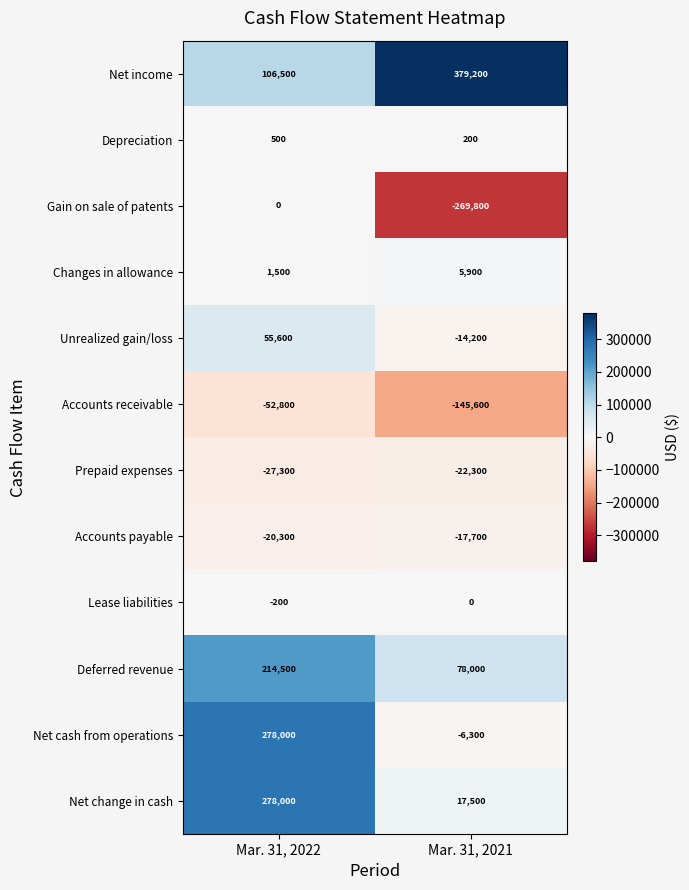

How many series are shown in this chart?

12